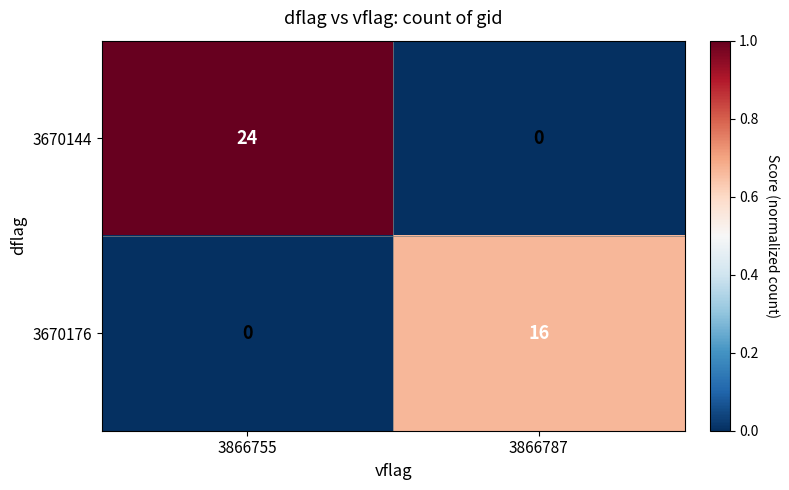

What is the difference between the maximum and minimum values in the 3670176 series?

16